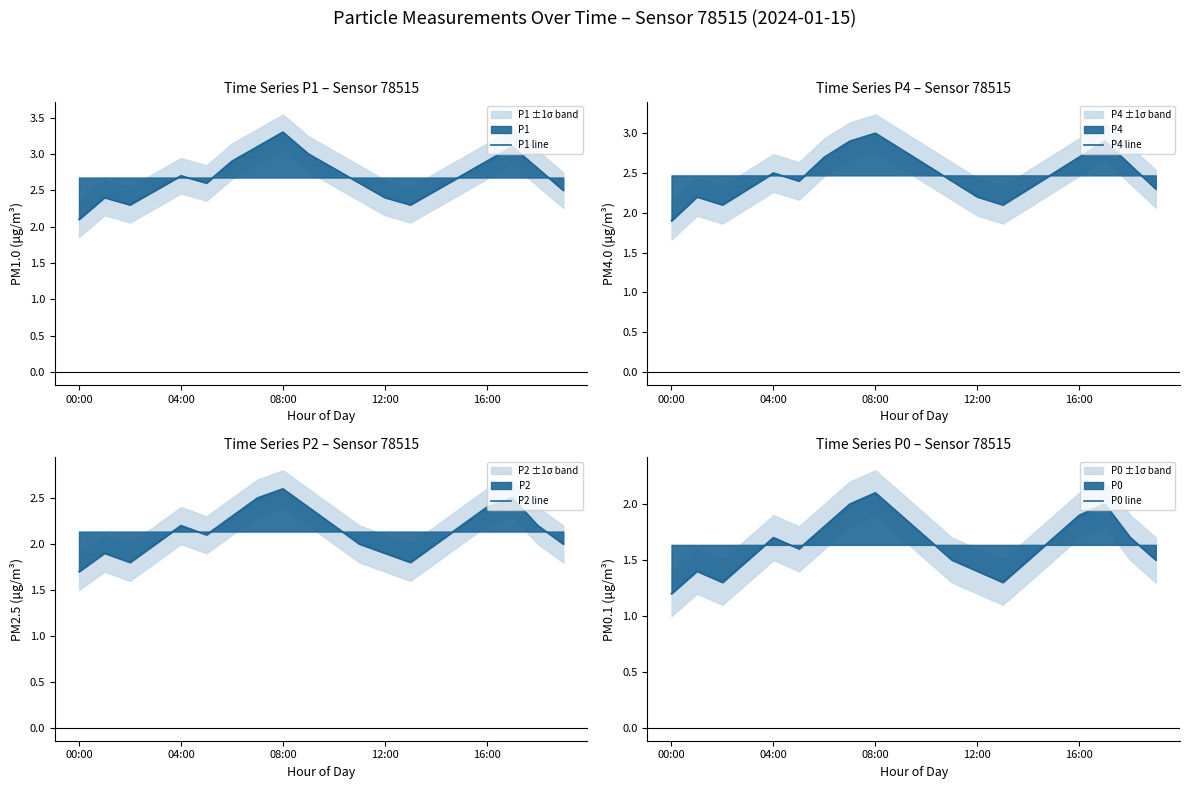

Which series has the largest total across all categories?

P1 line